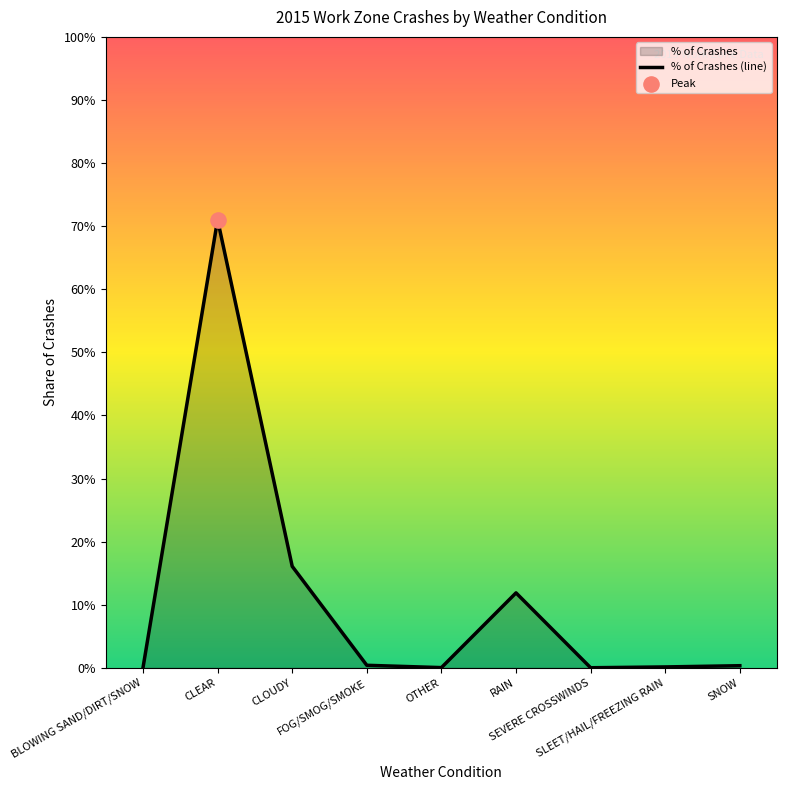

Between RAIN and SLEET/HAIL/FREEZING RAIN, which is larger?

RAIN